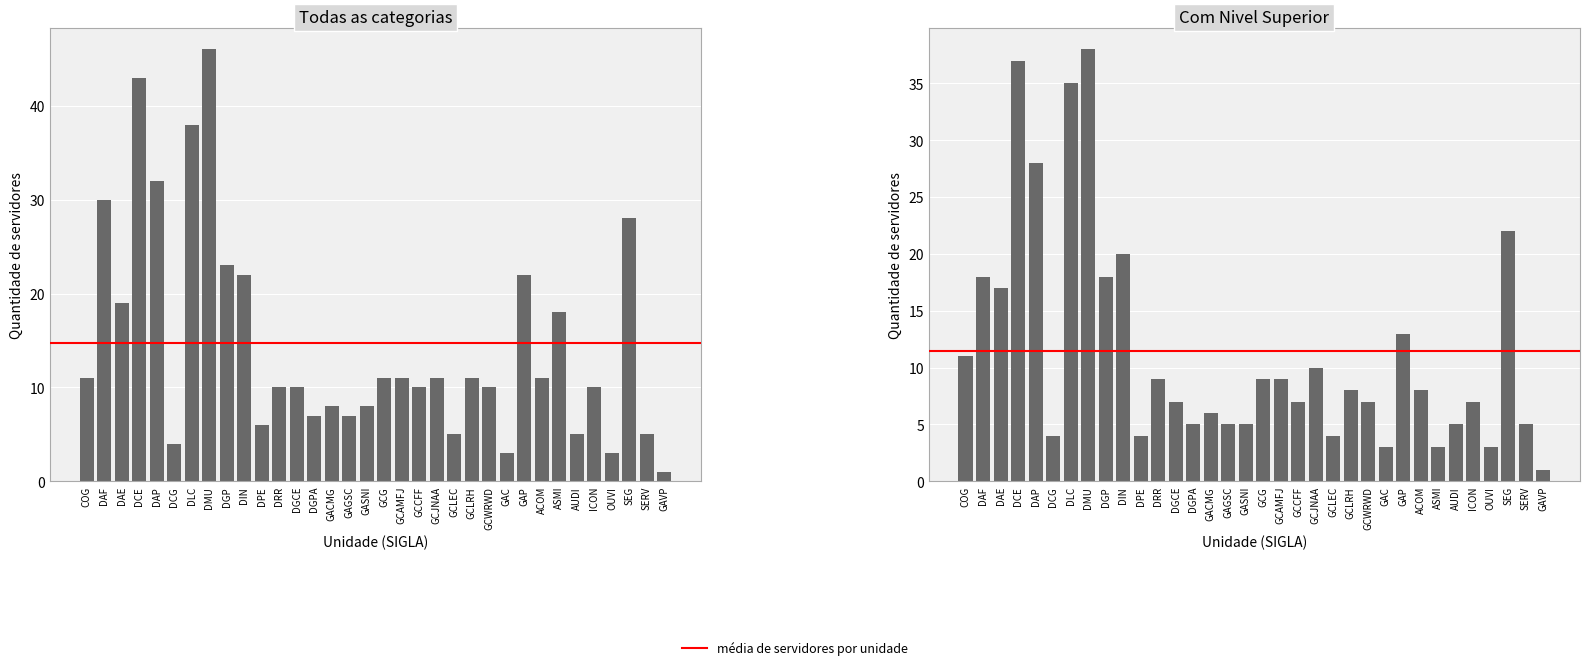

Count the number of data series in this chart.

2